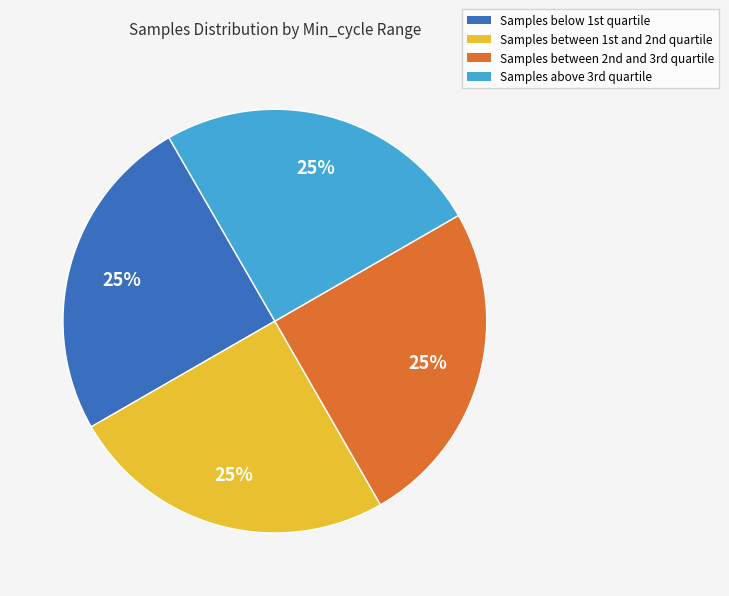

How many slices are in this pie chart?

4